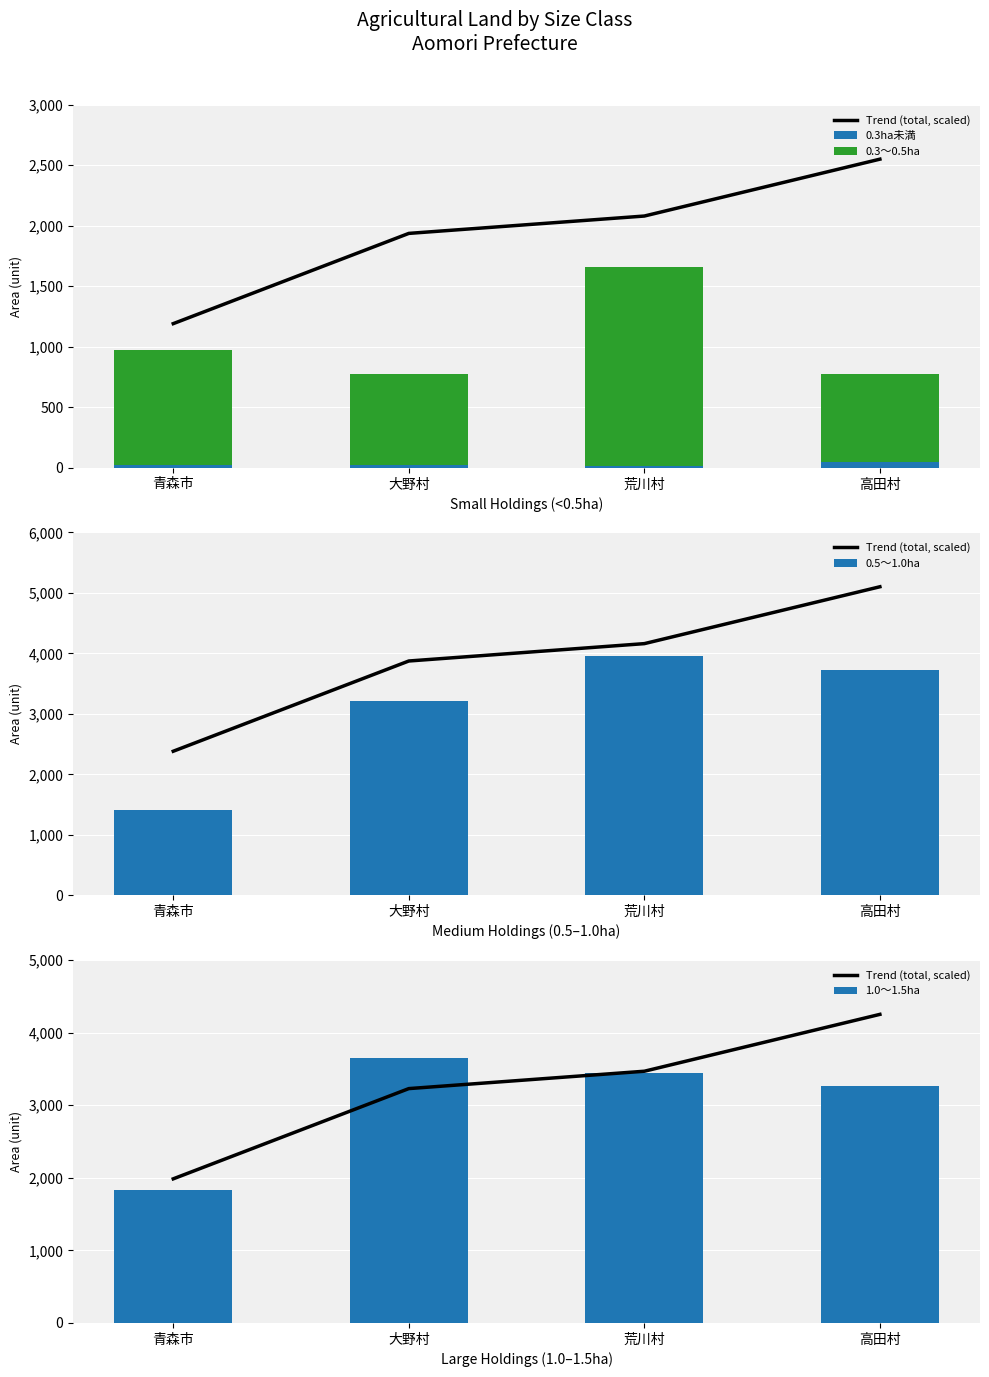

How many groups of bars are there?

4